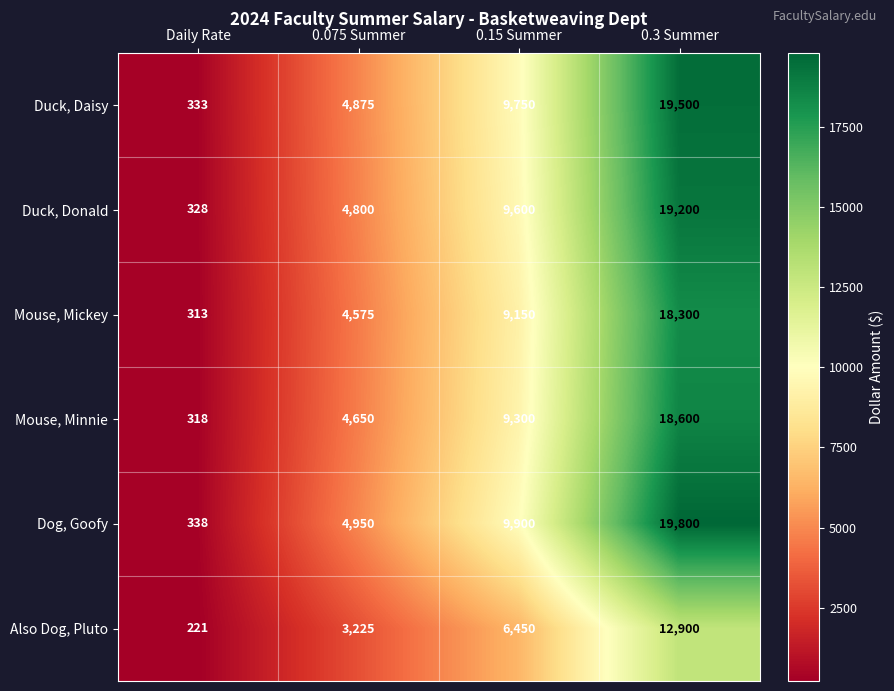

Rank the series at 0.3 Summer from highest to lowest value.

Dog, Goofy, Duck, Daisy, Duck, Donald, Mouse, Minnie, Mouse, Mickey, Also Dog, Pluto